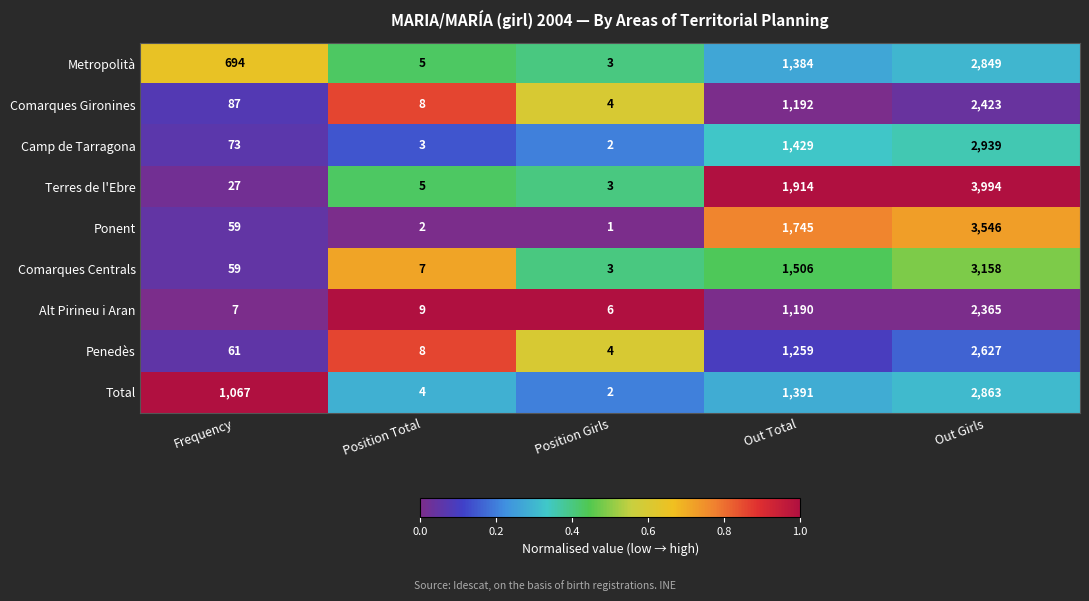

Is it true that Comarques Gironines equals 1604 at Out Total?

False